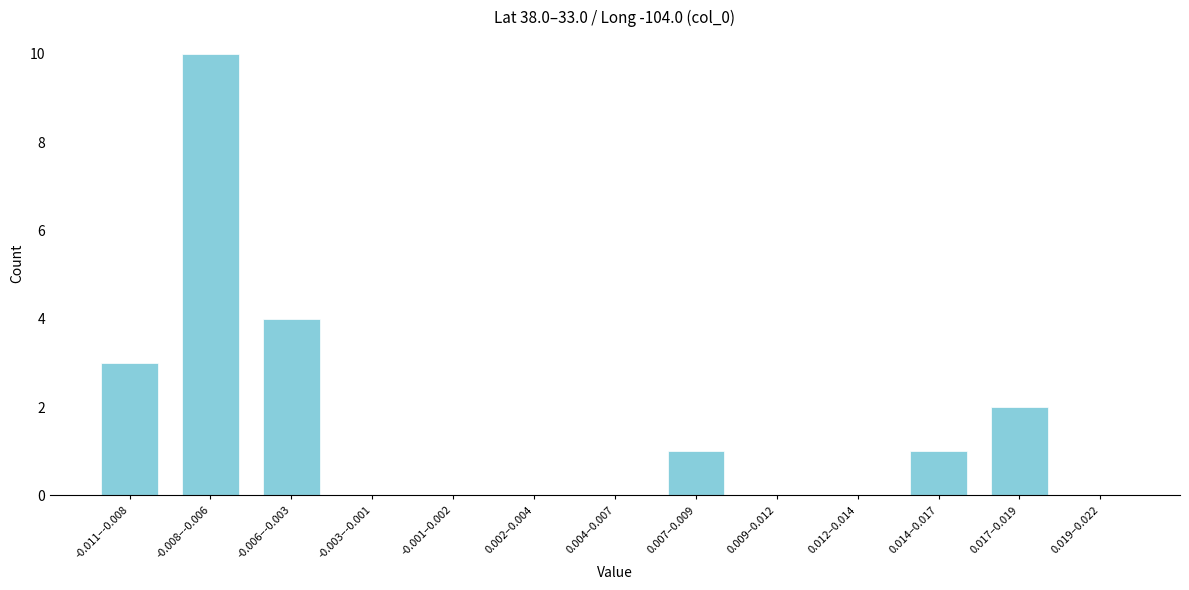

Reading left to right, list all the values displayed in this chart.

-0.011–-0.008=3	-0.008–-0.006=10	-0.006–-0.003=4	-0.003–-0.001=0	-0.001–0.002=0	0.002–0.004=0	0.004–0.007=0	0.007–0.009=1	0.009–0.012=0	0.012–0.014=0	0.014–0.017=1	0.017–0.019=2	0.019–0.022=0